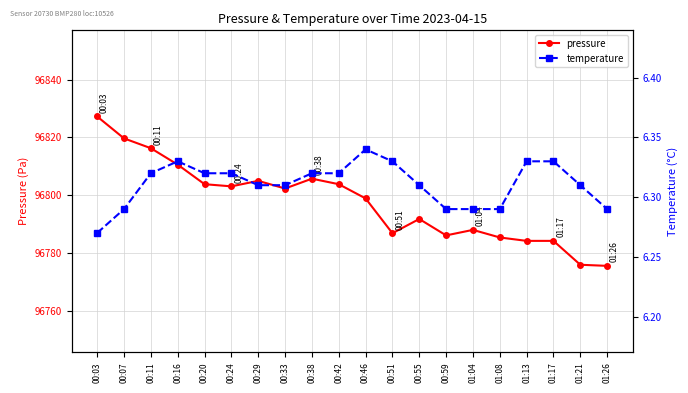

What position from the right is 00:33?

13